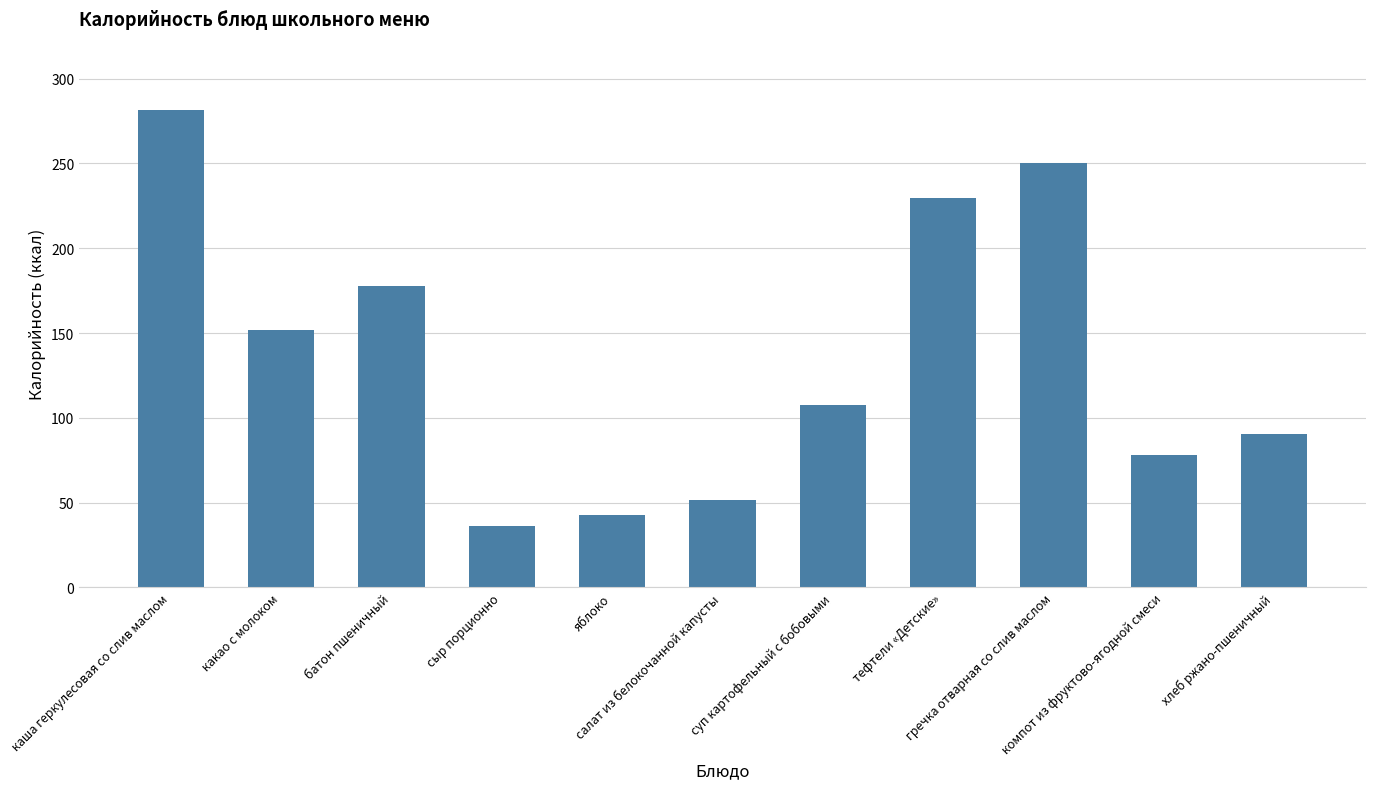

The chart shows a value of 53.1 at сыр порционно. True or false?

False